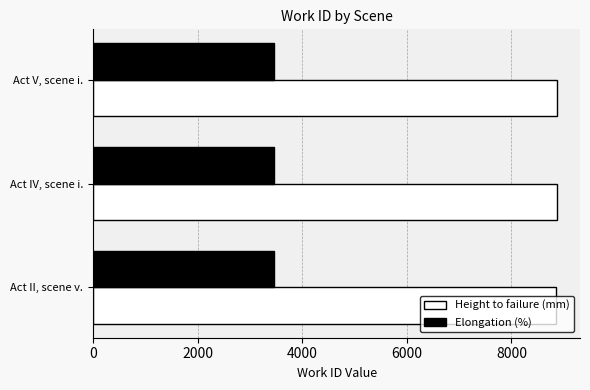

What is the average value of the Height to failure (mm) series?

8864